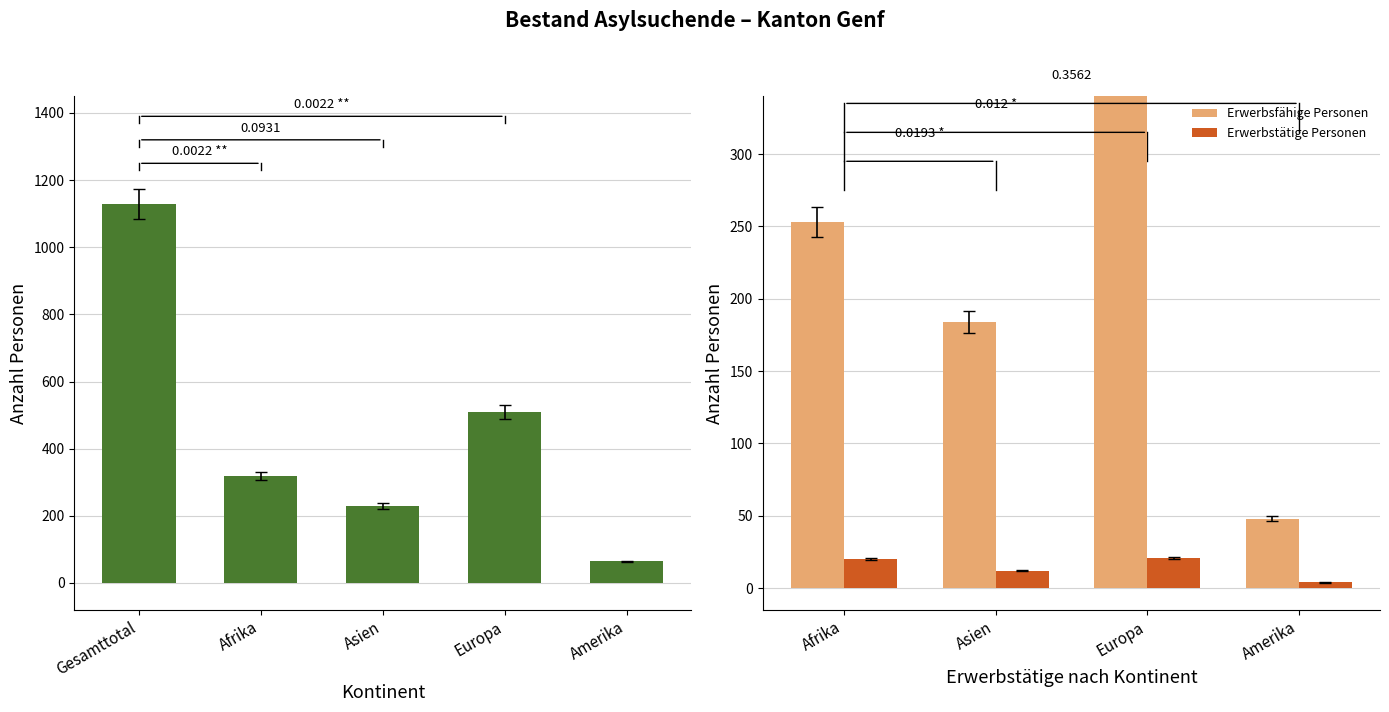

At which category is the sum across all series the highest?

Gesamttotal